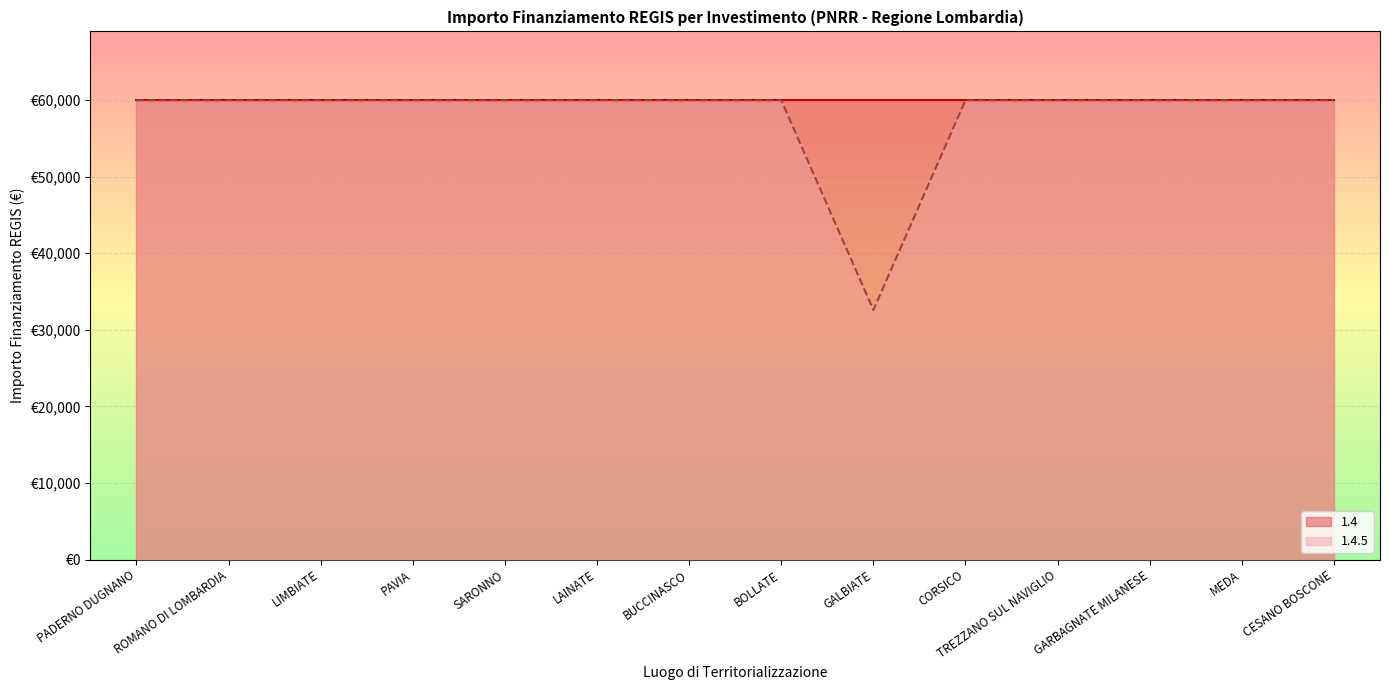

Count the number of categories in the chart.

14